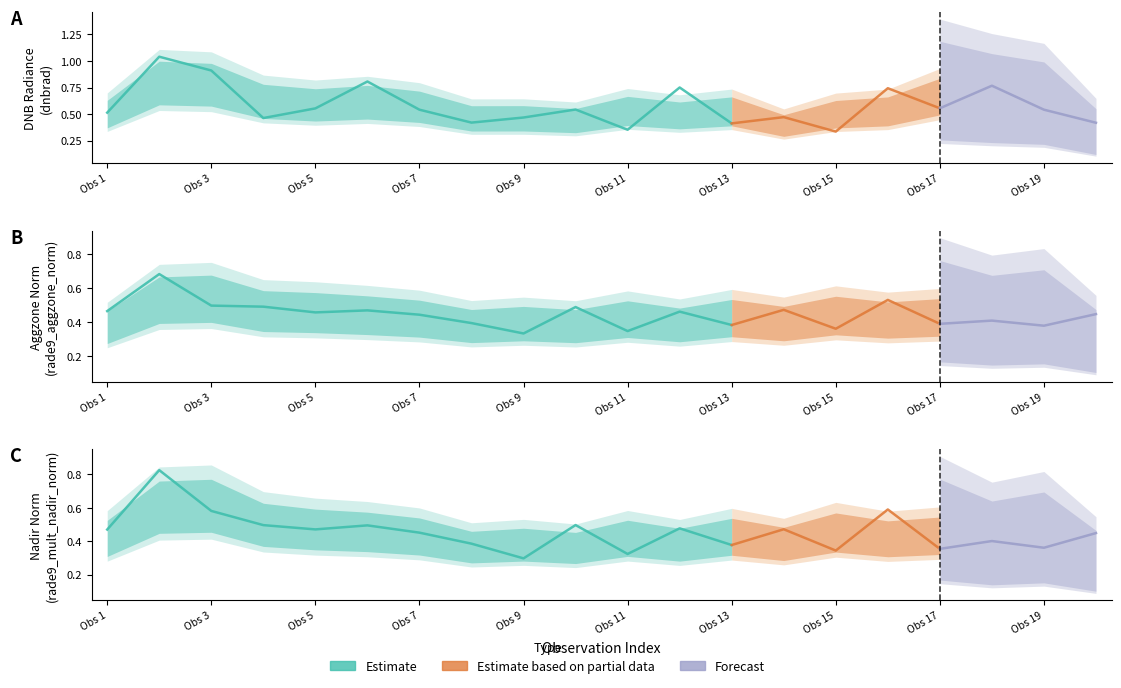

The value of rade9_aggzone_norm at 6 is 0.7. True or false?

False